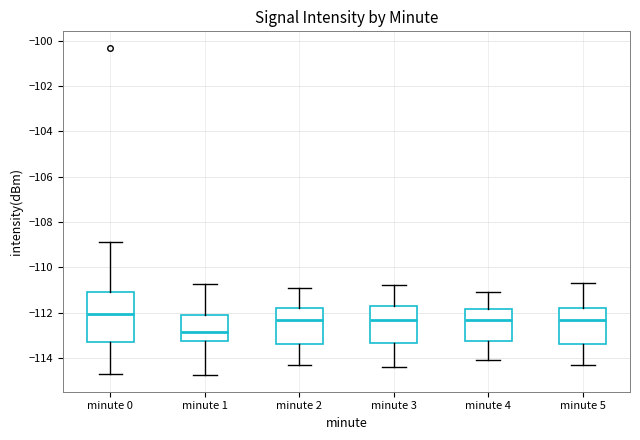

Reading left to right, transcribe this box plot: for each box, give where its median line is, the range the box spans, and where its two whiskers end, as read against the y-axis. The values are not printed on the chart, so give them approximately, as read against the axis.

minute 0: median -112.0, box -113.4 to -111.0, whiskers -114.8 to -108.8
minute 1: median -112.8, box -113.2 to -112.2, whiskers -114.8 to -110.8
minute 2: median -112.4, box -113.4 to -111.8, whiskers -114.2 to -110.8
minute 3: median -112.4, box -113.4 to -111.8, whiskers -114.4 to -110.8
minute 4: median -112.4, box -113.2 to -111.8, whiskers -114.0 to -111.0
minute 5: median -112.4, box -113.4 to -111.8, whiskers -114.2 to -110.6